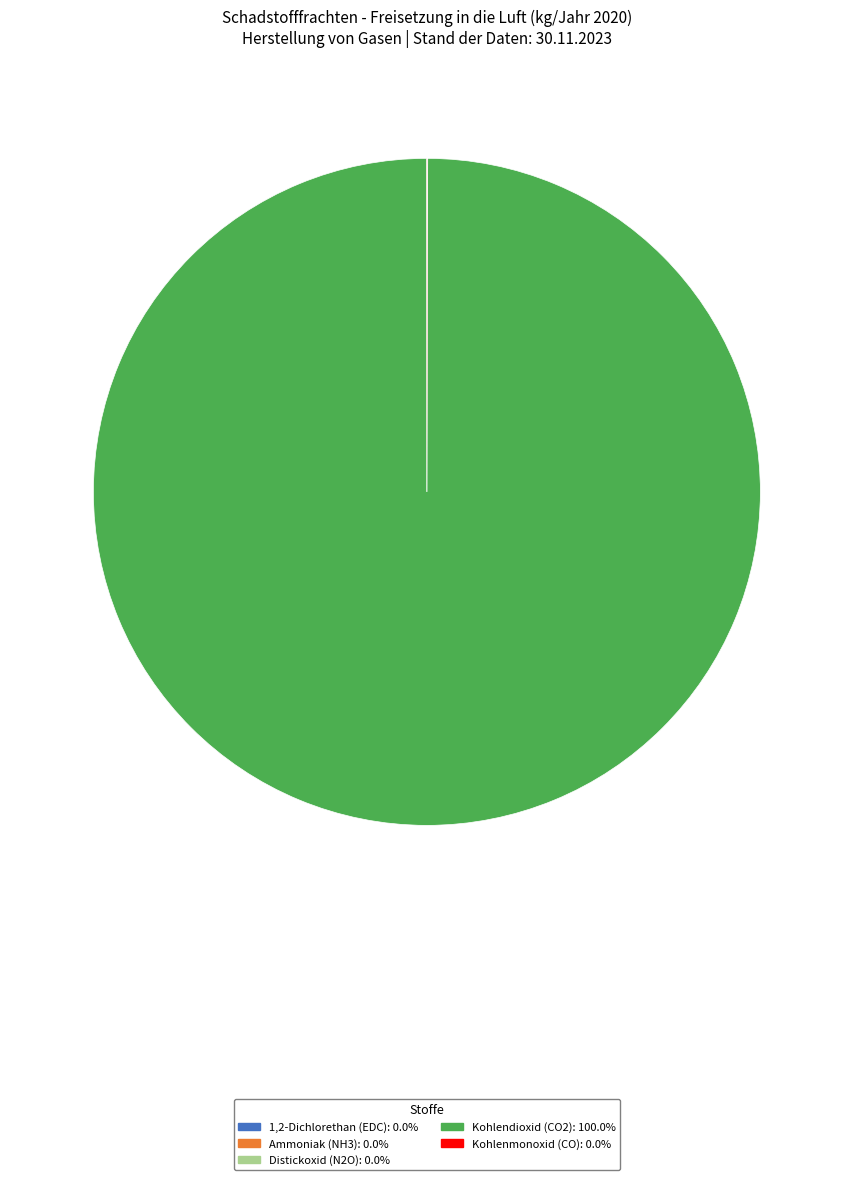

Is there any slice that represents more than half of the pie?

Yes